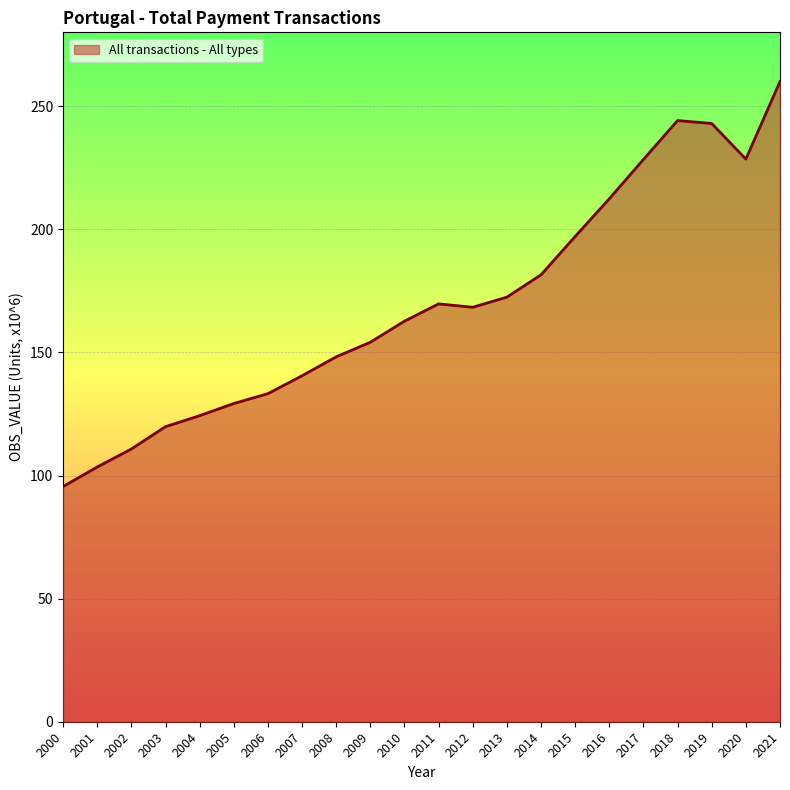

Which has a higher value, 2002 or 2010?

2010